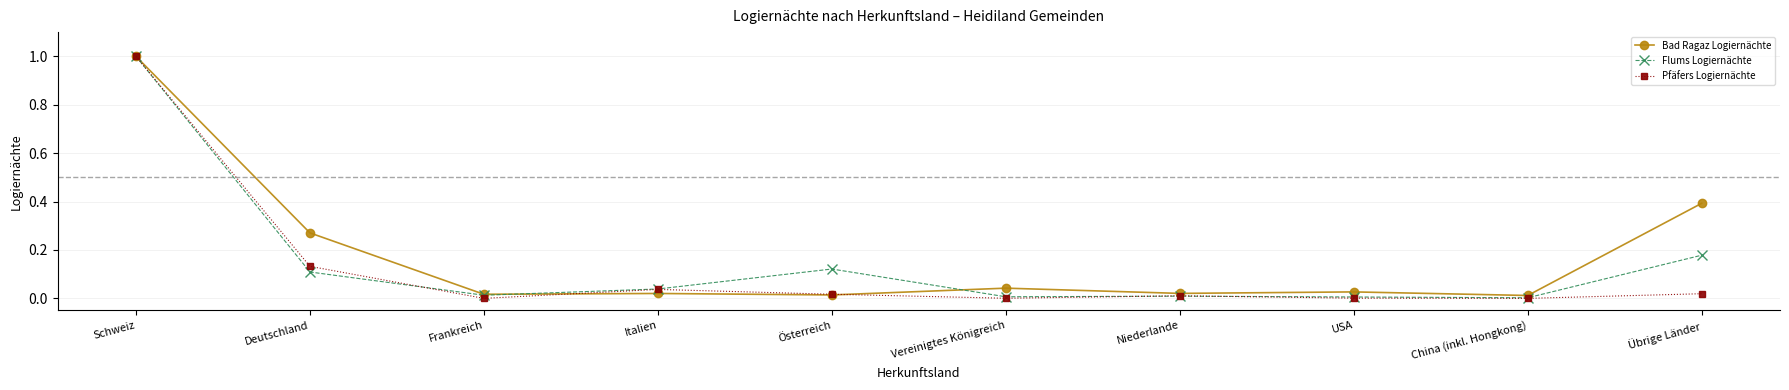

Rank the series at Übrige Länder from highest to lowest value.

Bad Ragaz Logiernächte, Flums Logiernächte, Pfäfers Logiernächte